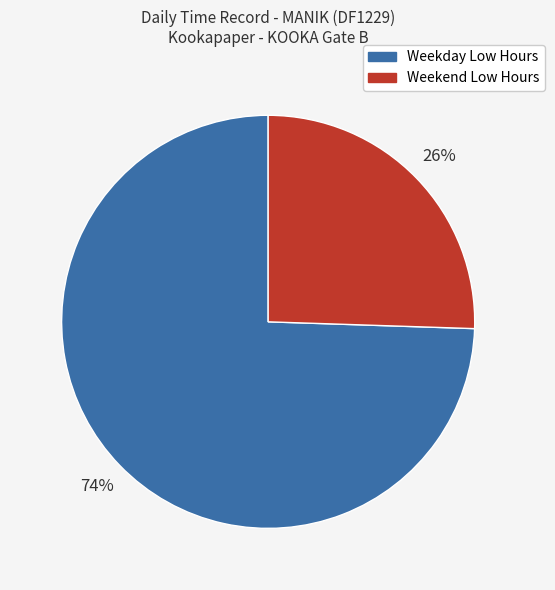

Is there a majority slice in this chart?

Yes